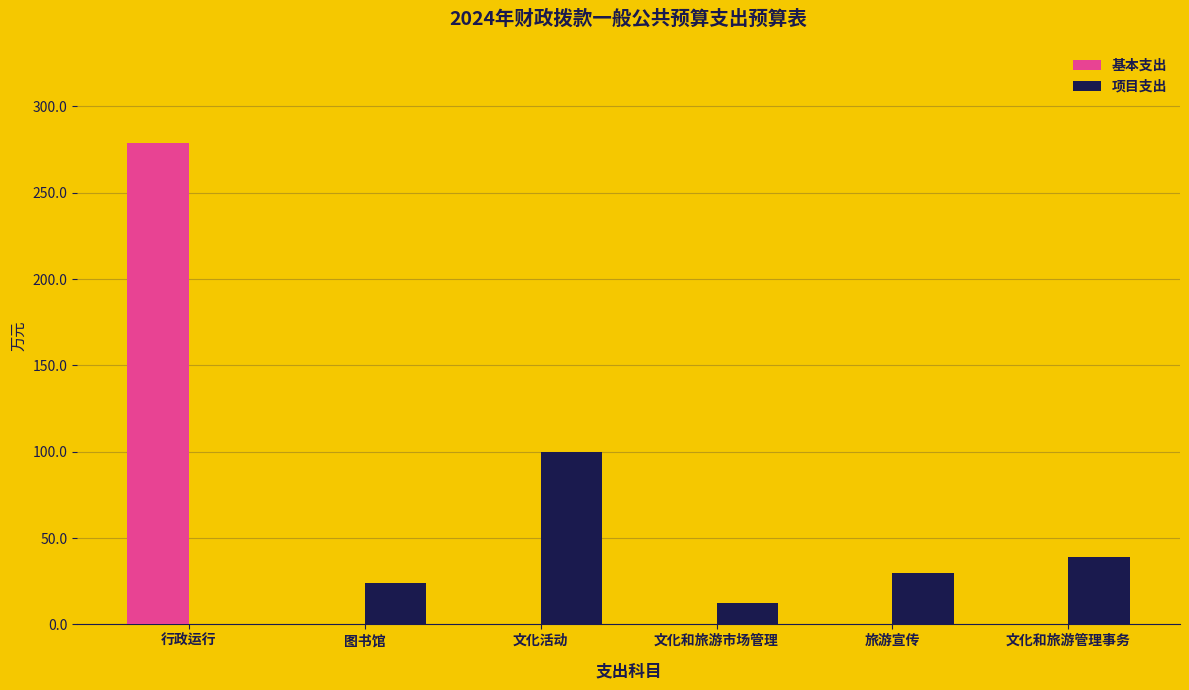

How many series are shown in this chart?

2